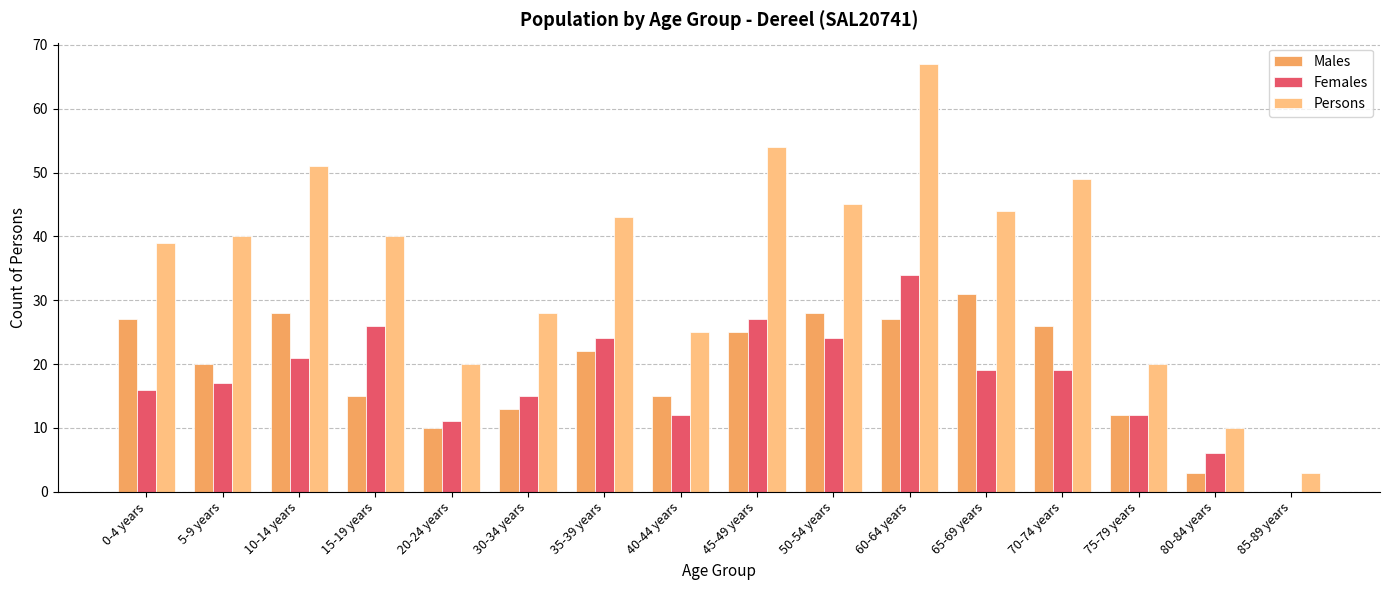

True or false: Persons has a value of 93 at 45-49 years.

False